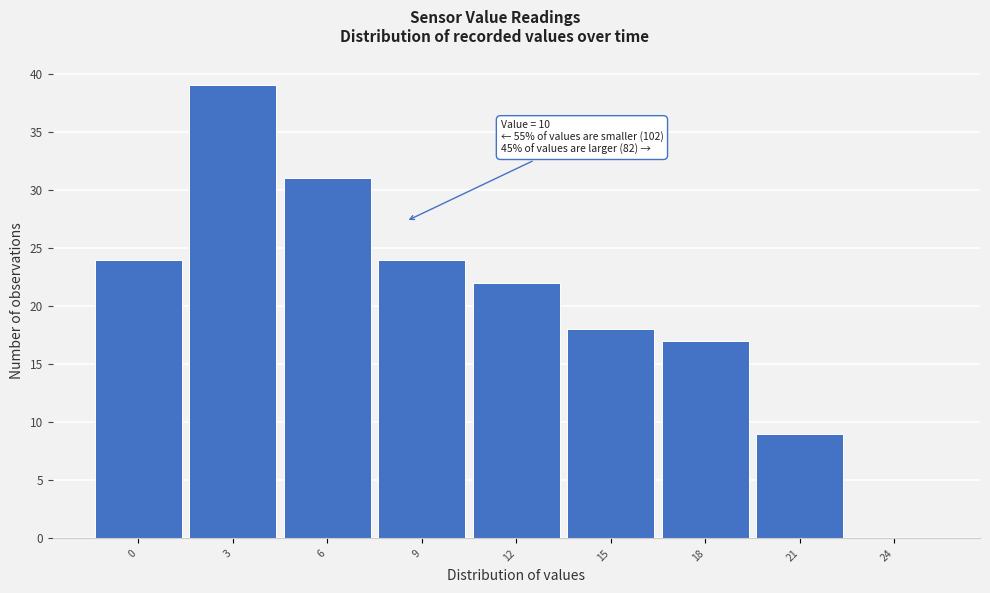

Reading left to right, list all the values displayed in this chart.

0=24	3=39	6=31	9=24	12=22	15=18	18=17	21=9	24=0